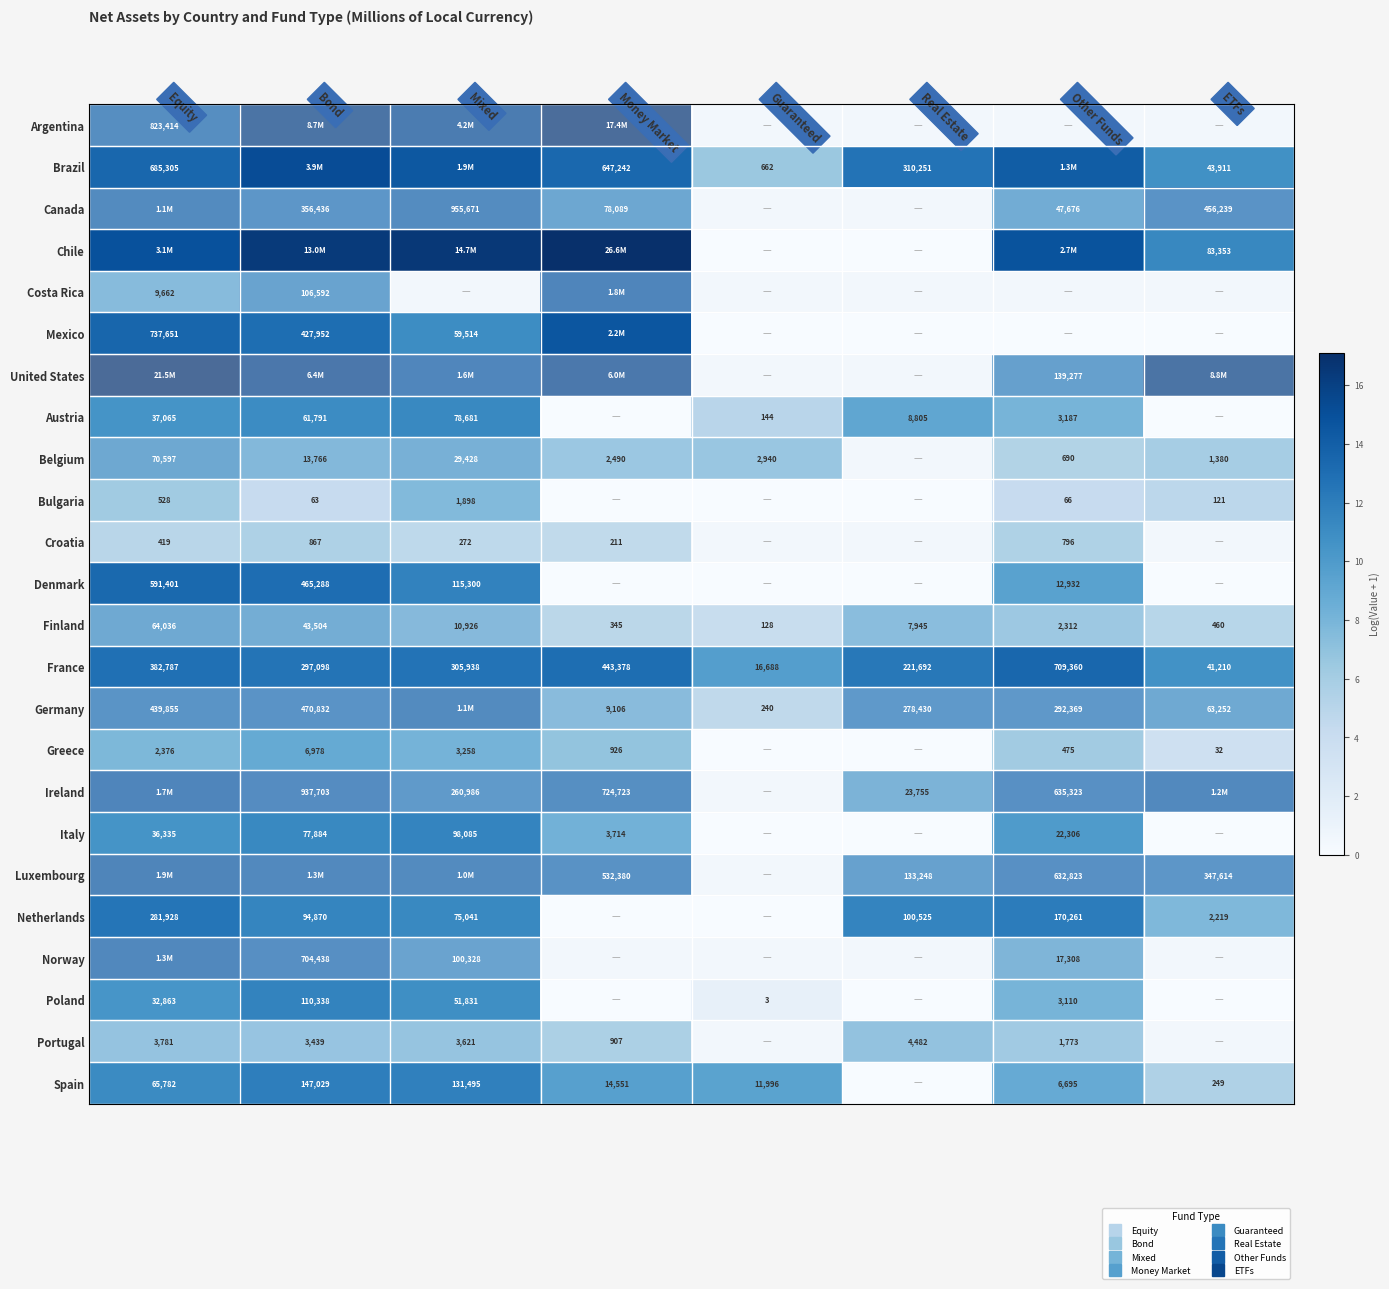

Rank the series by their maximum value, from highest to lowest.

Chile, United States, Argentina, Brazil, Mexico, Luxembourg, Costa Rica, Ireland, Norway, Canada, Germany, France, Denmark, Netherlands, Spain, Poland, Italy, Austria, Belgium, Finland, Greece, Portugal, Bulgaria, Croatia